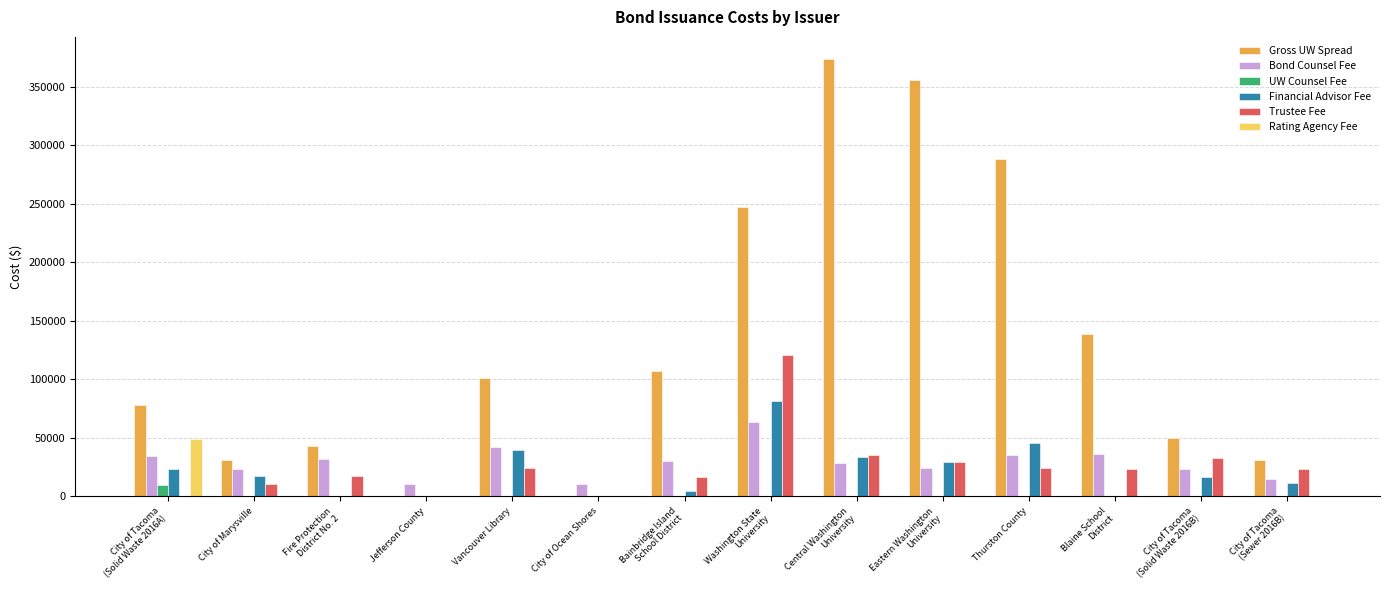

What is the maximum value shown in the chart?

373989.6